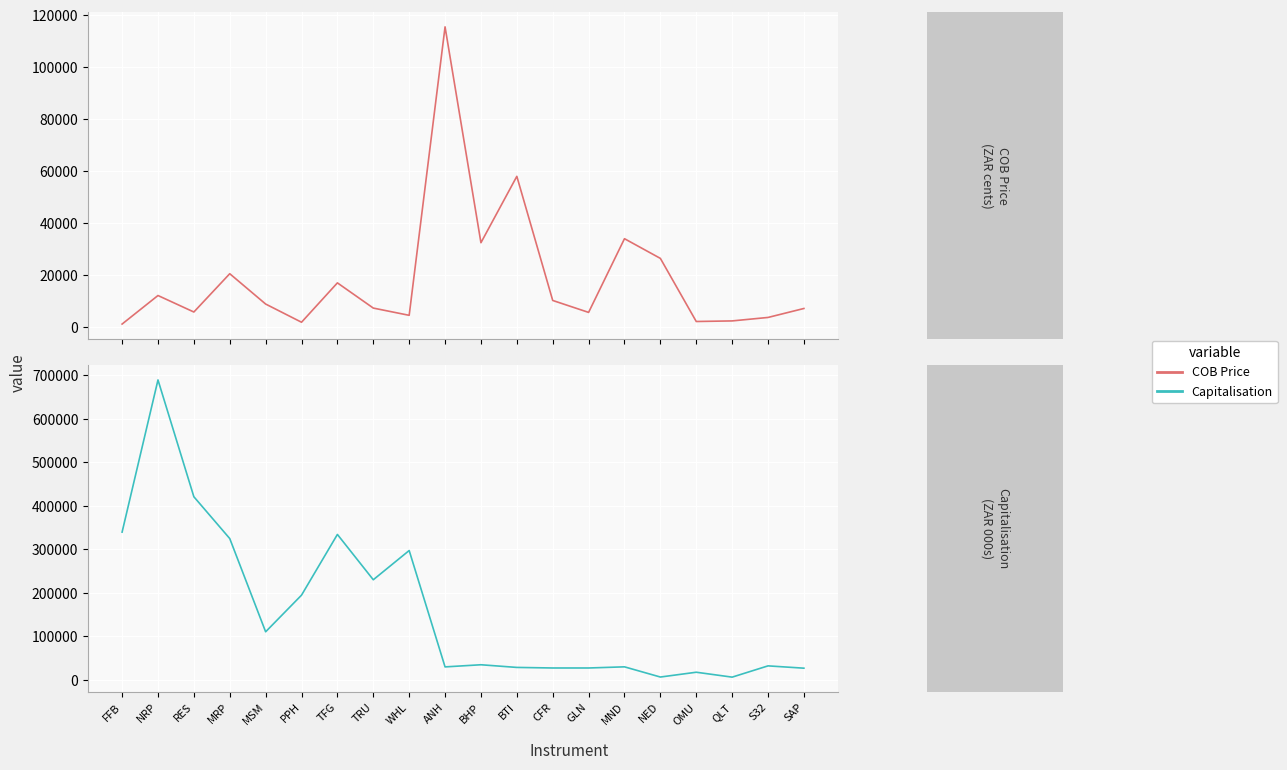

Where is the first local maximum for COB Price?

NRP